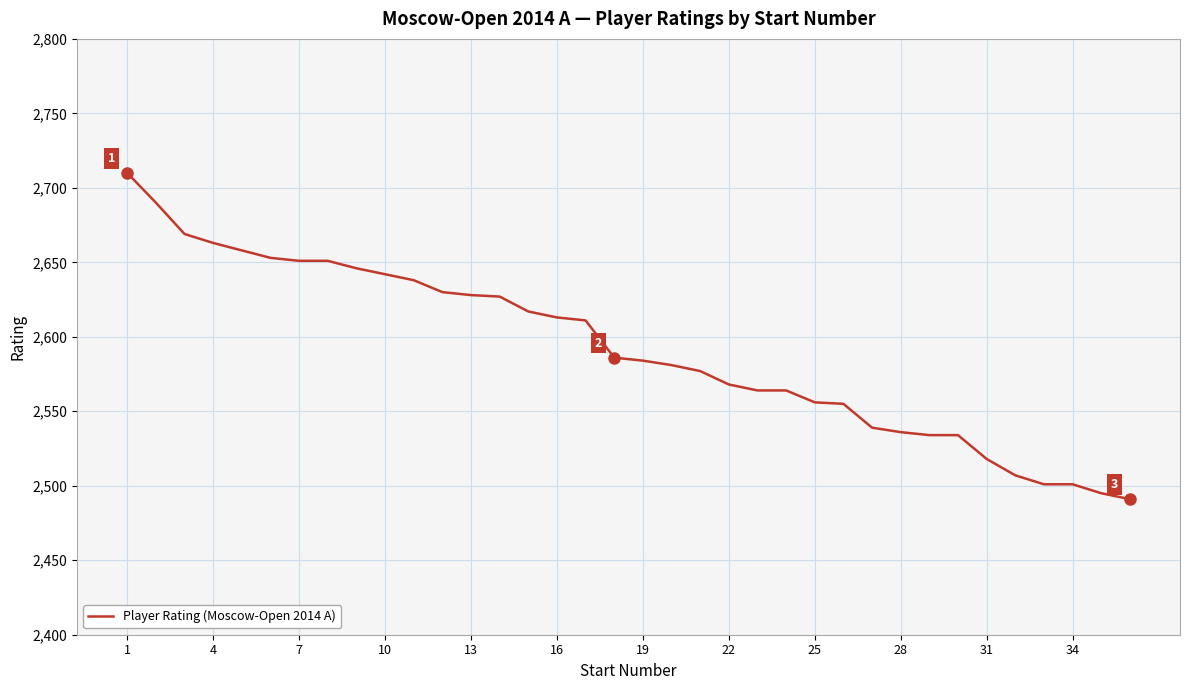

What is the minimum value shown in the chart?

2491